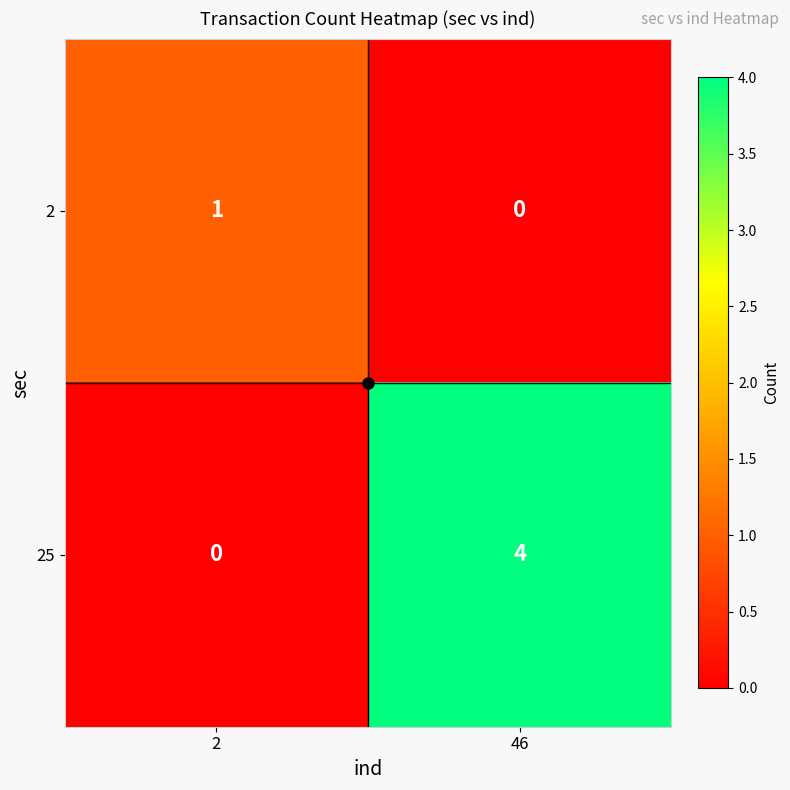

At which label is 2 closest to 0?

46